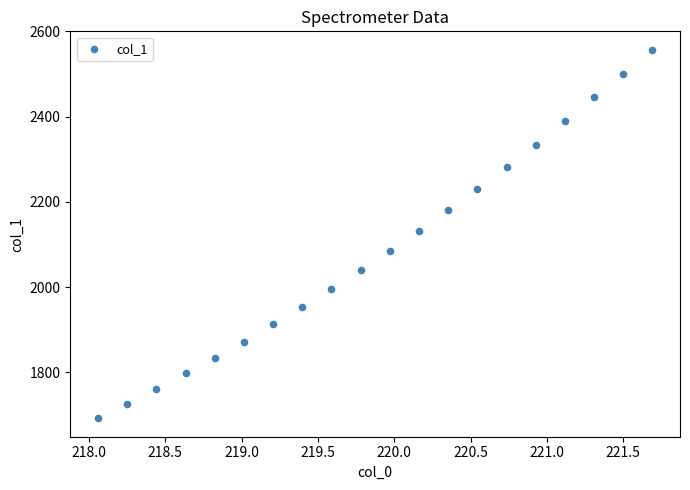

What is the range of X values (max minus min)?

3.6